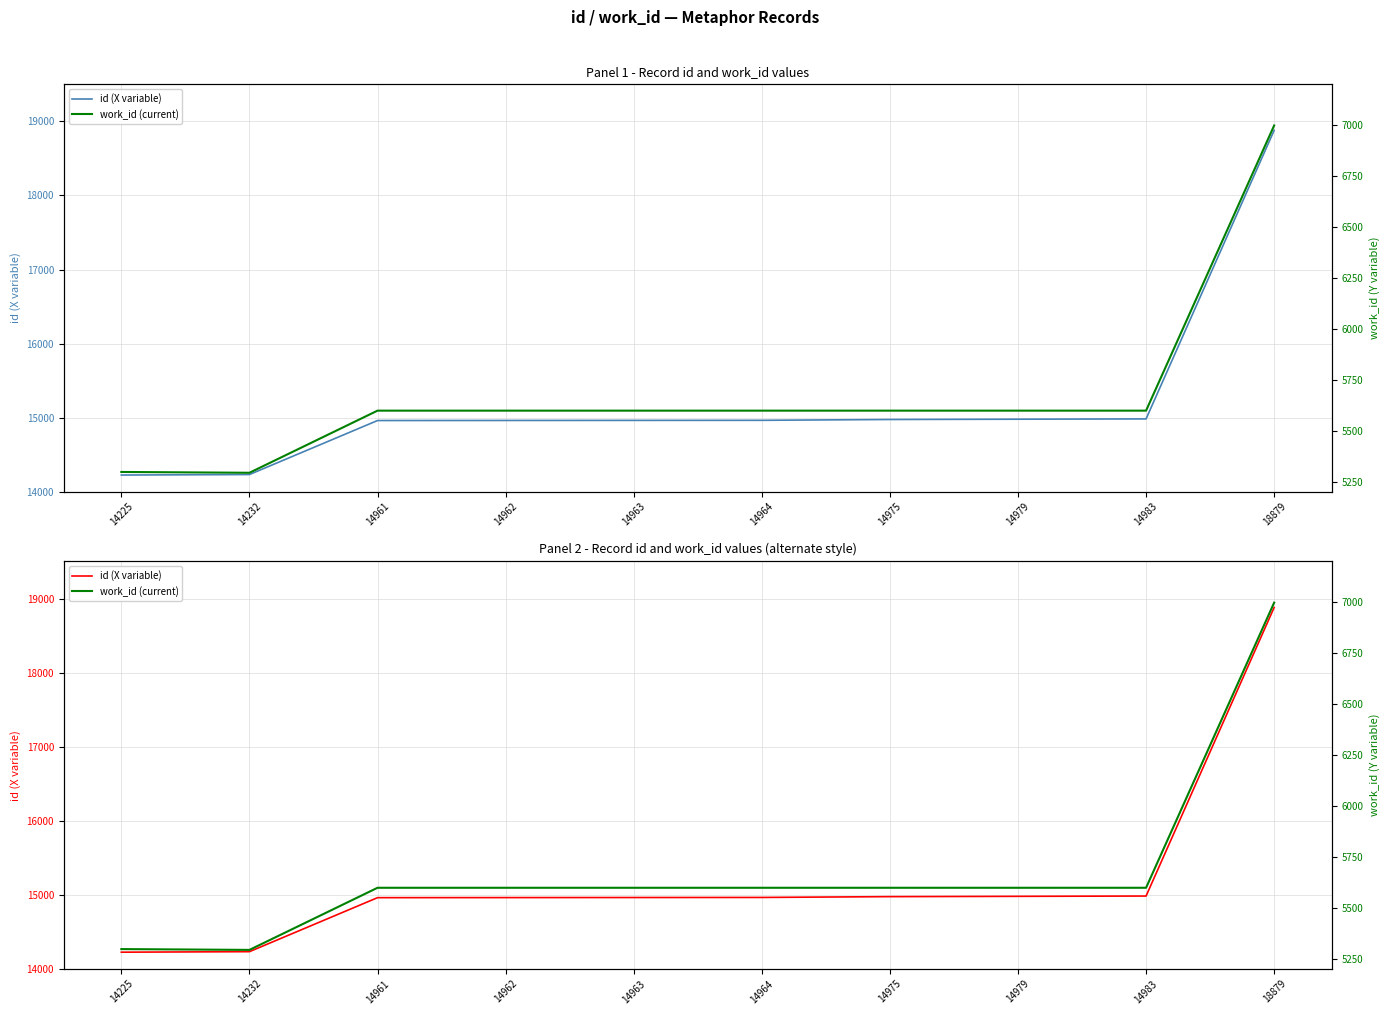

Reading left to right, what are all the values shown in this chart?

id (X variable): 14225=14225	14232=14232	14961=14961	14962=14962	14963=14963	14964=14964	14975=14975	14979=14979	14983=14983	18879=18879
work_id (current): 14225=5297	14232=5293	14961=5598	14962=5598	14963=5598	14964=5598	14975=5598	14979=5598	14983=5598	18879=6998